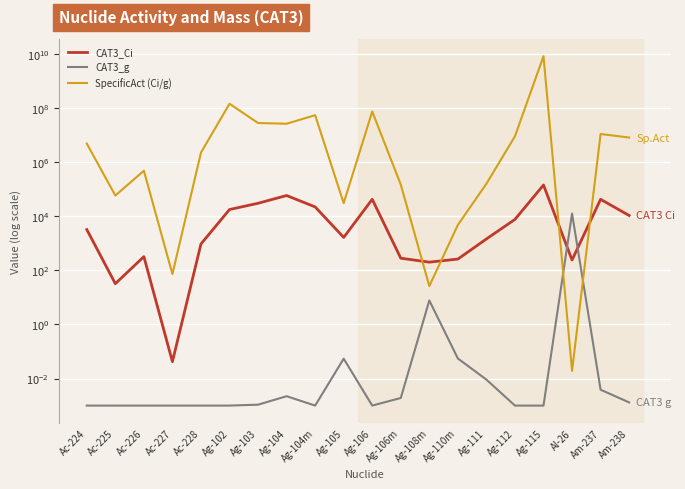

True or false: CAT3_g and SpecificAct (Ci/g) intersect in this chart.

True